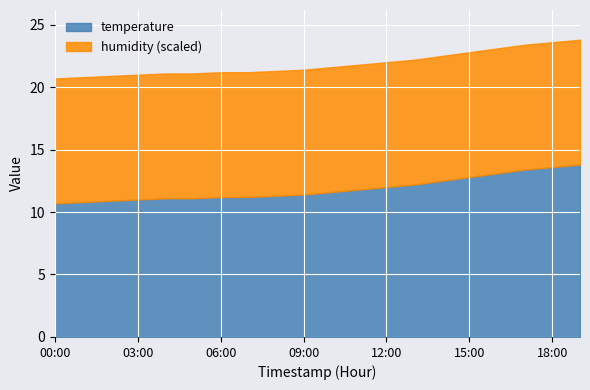

Is it true that humidity equals 174.1 at 19:00?

False